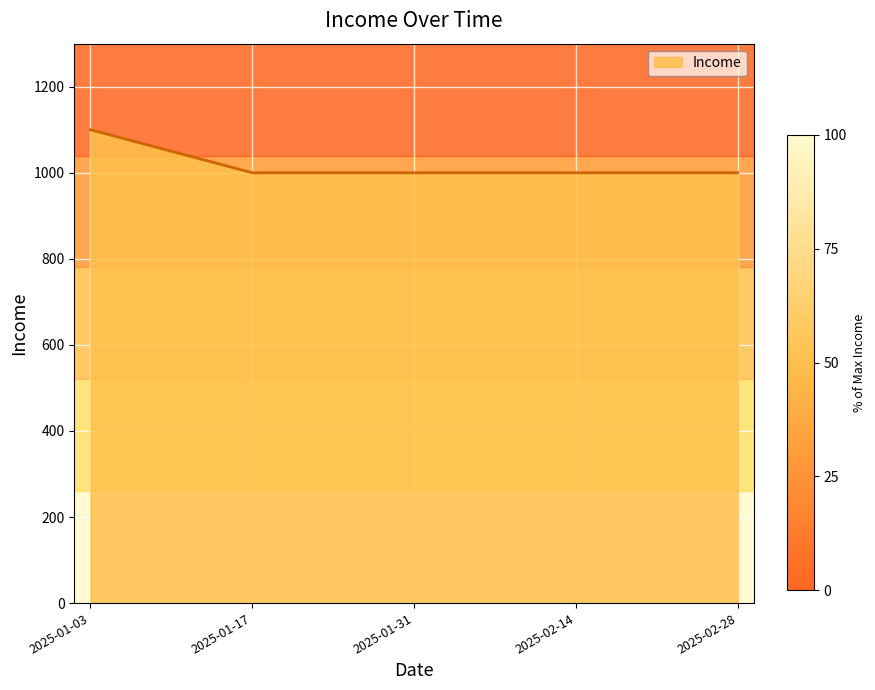

What is the ratio of the value at 2025-02-14 to the value at 2025-01-17?

1.0